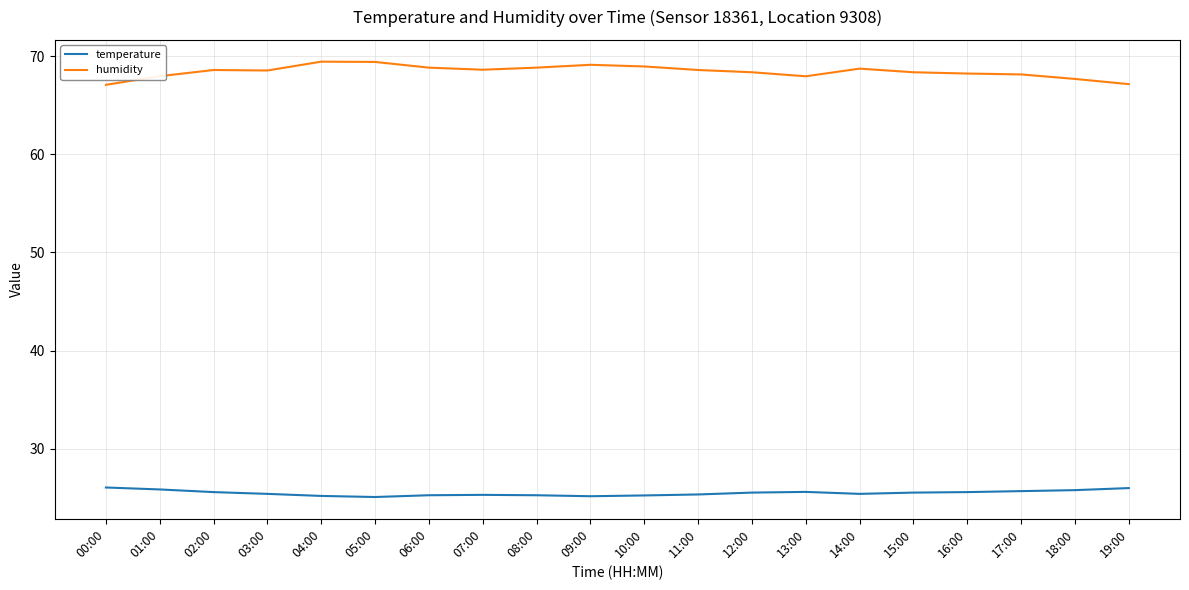

The temperature series shows 25.2 at 04:00. True or false?

True